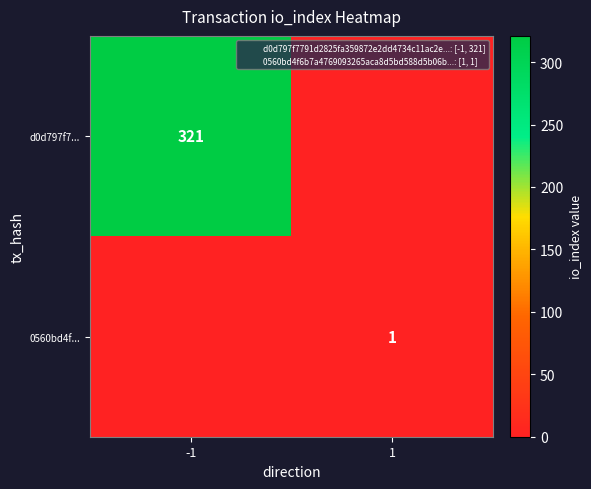

The 0560bd4f... series shows 1 at 1. True or false?

True